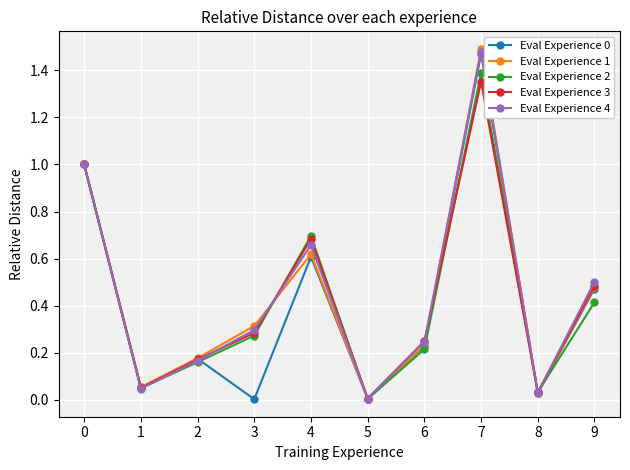

Which series changed the most between 1 and 9?

Eval Experience 4